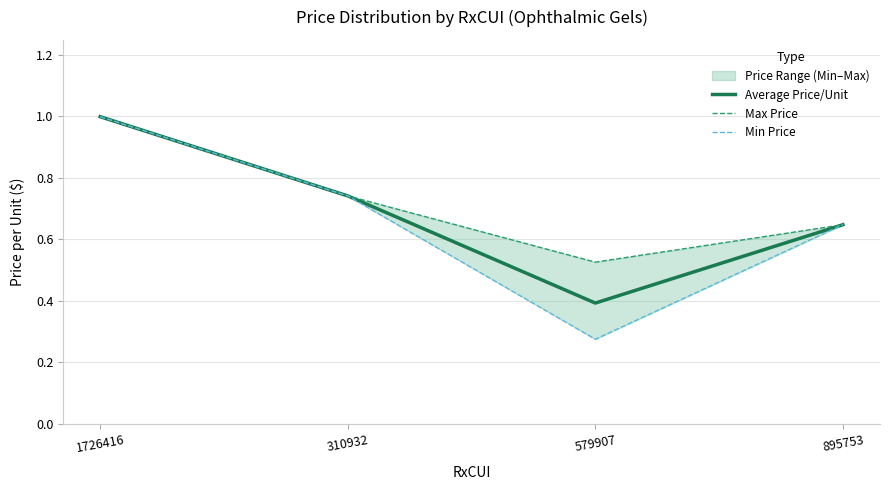

Where is Min Price nearest to the value 0?

579907